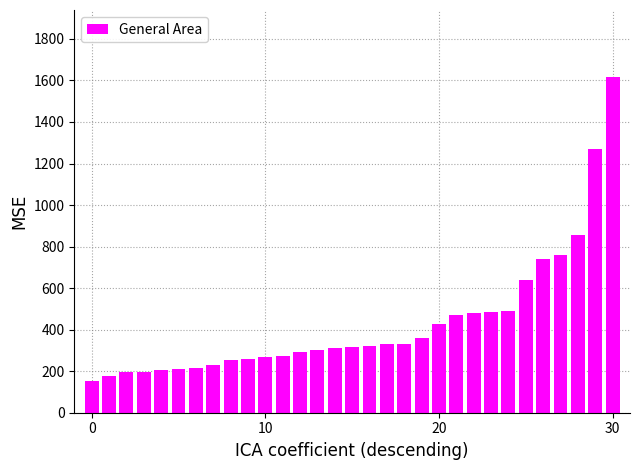

What is the value of the 12th bar from the left?

273.8